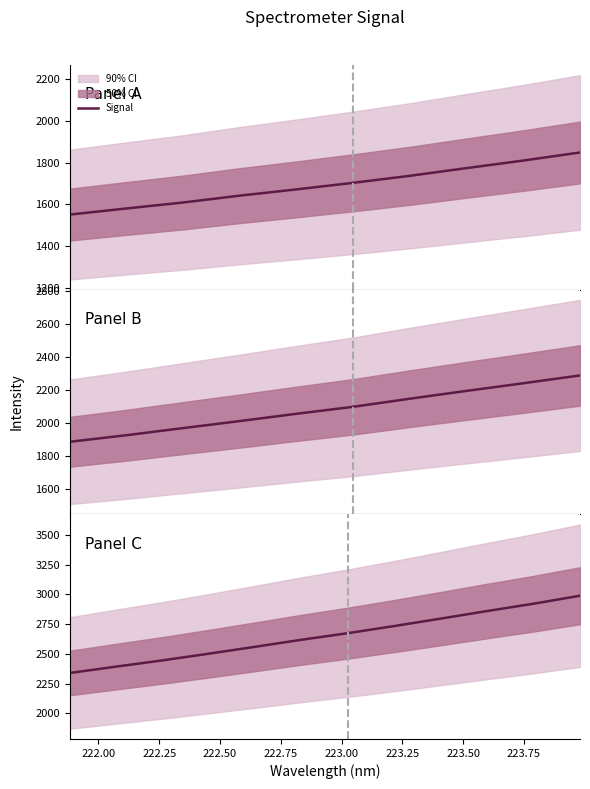

The chart shows a value of 504.4 at 221.75. True or false?

False